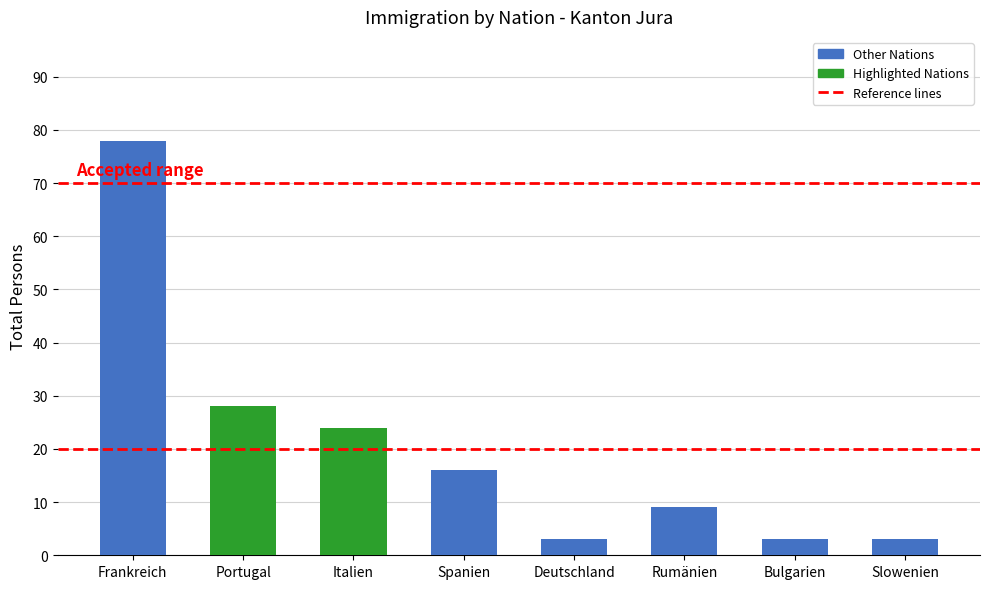

What is the sum of all values?

164